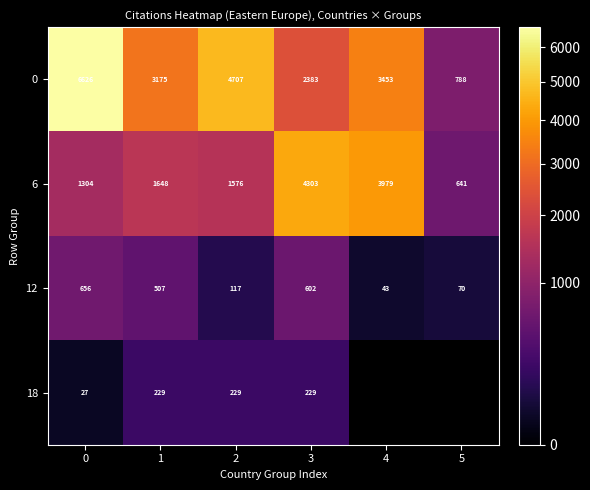

How many data points does each series have?

6